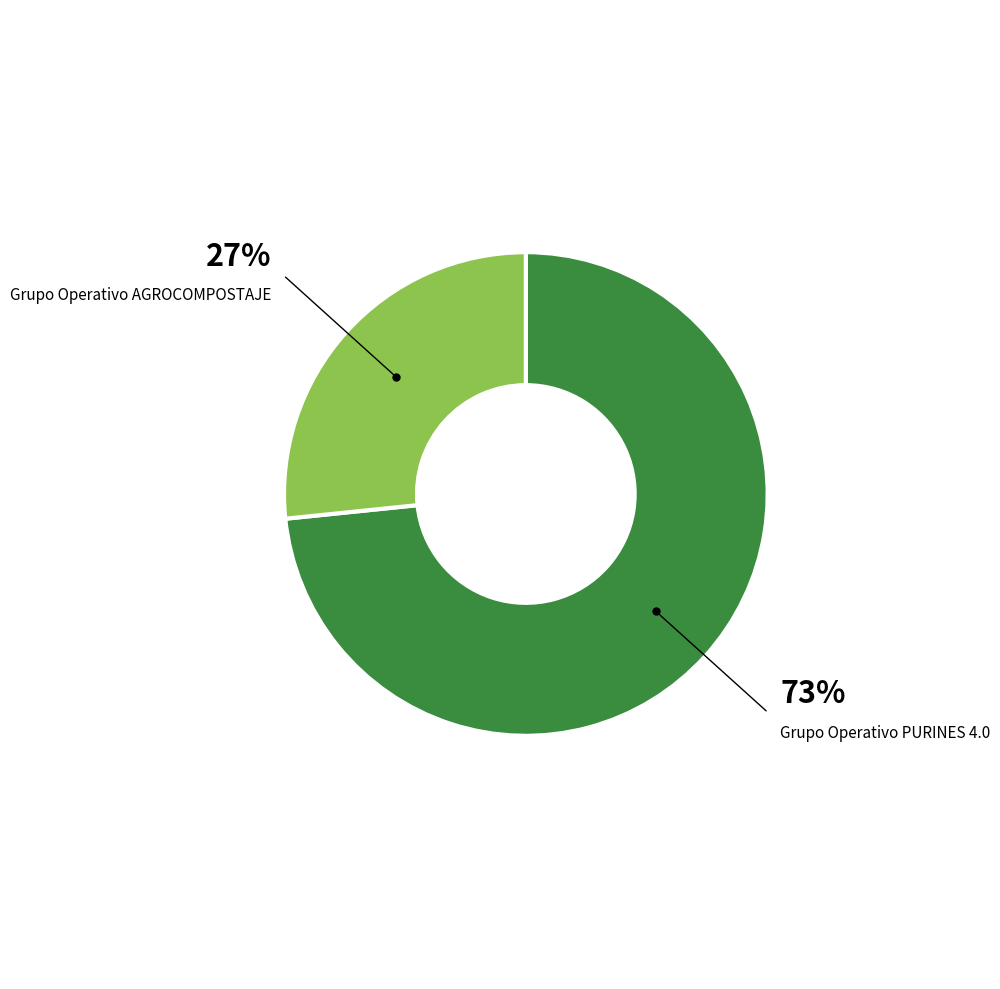

How many slices are in this pie chart?

2